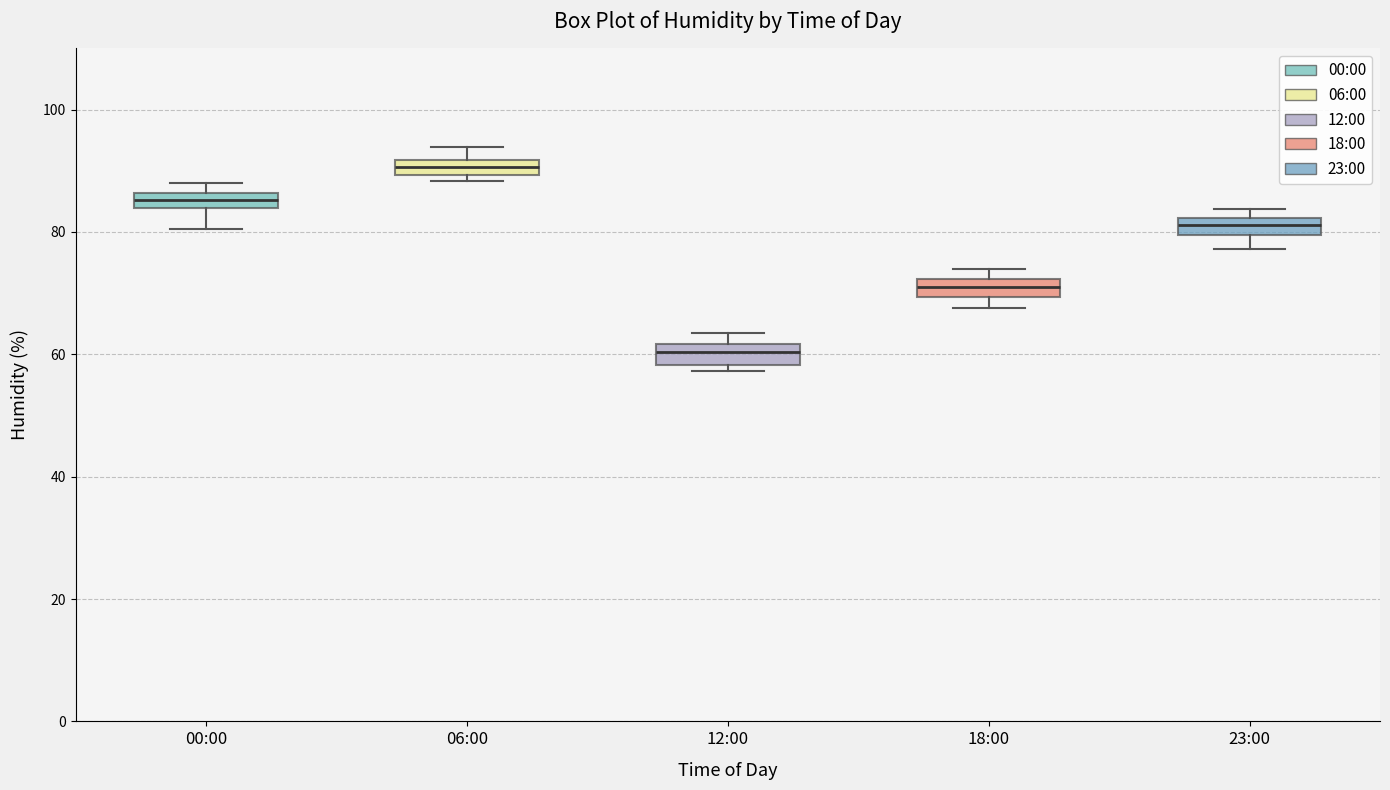

Where does the median line of the box for 12:00 sit on the y-axis? The values are not printed on the chart, so give them approximately, as read against the axis.

60